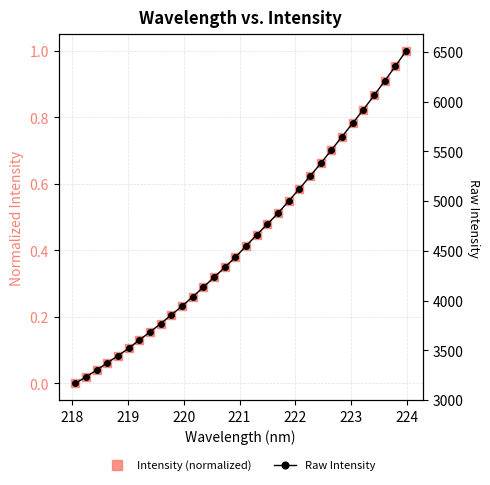

Is the value of Raw Intensity at 31 greater than the value of Intensity (normalized) at 29?

Yes